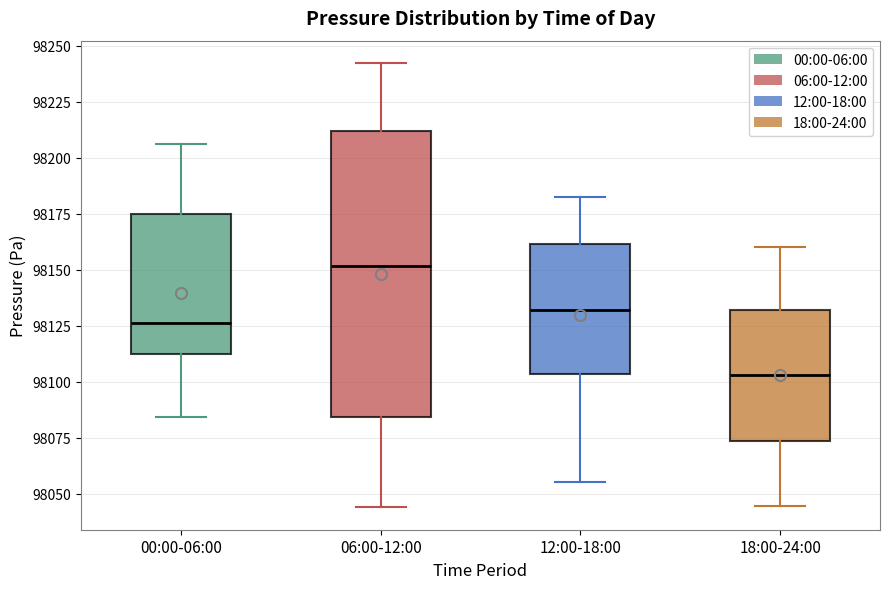

Which box's median line is the lowest?

18:00-24:00